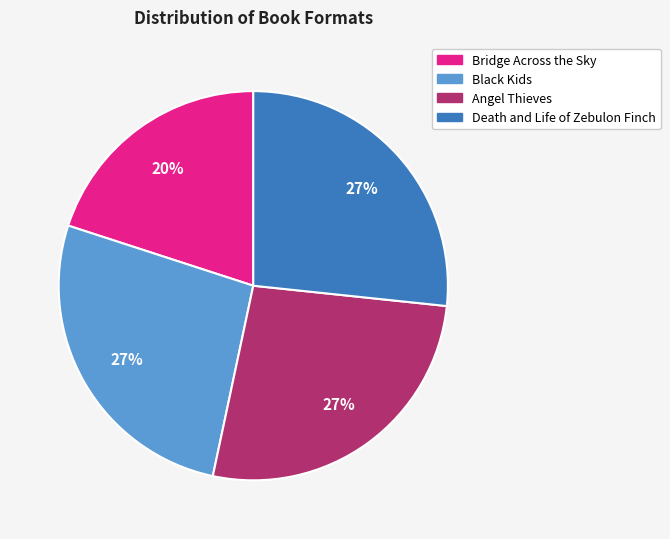

What percentage is the Black Kids slice, to the nearest percent?

27%